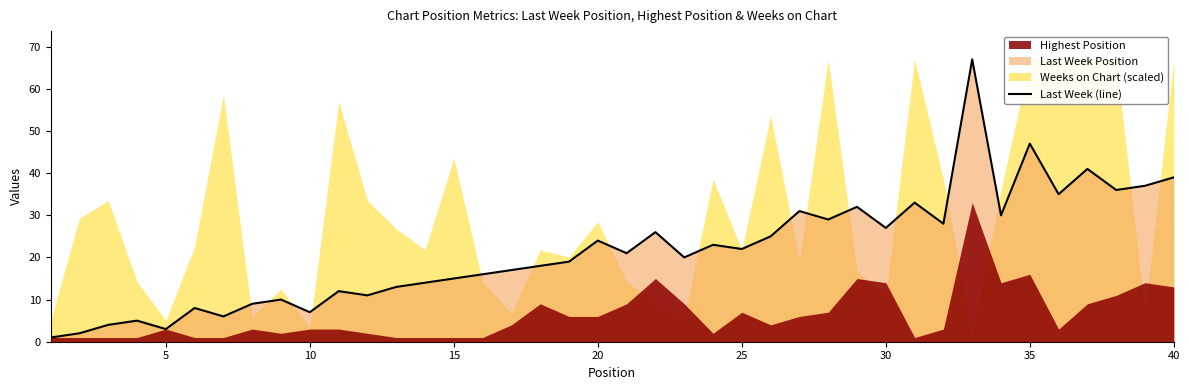

Is it true that Last Week (line) equals 24 at 40?

False